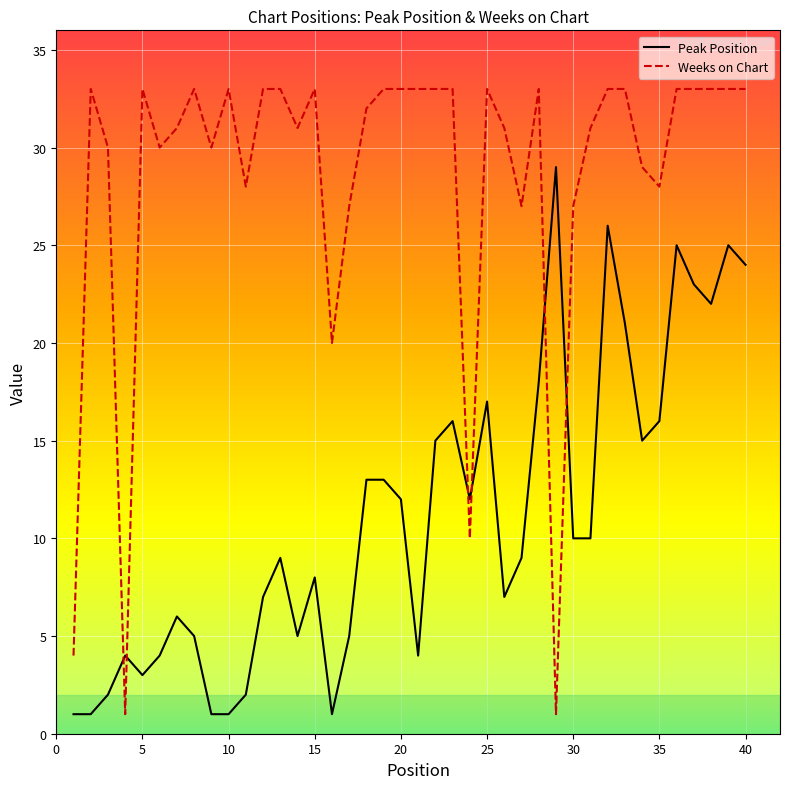

Which series has the largest total across all categories?

Weeks on Chart